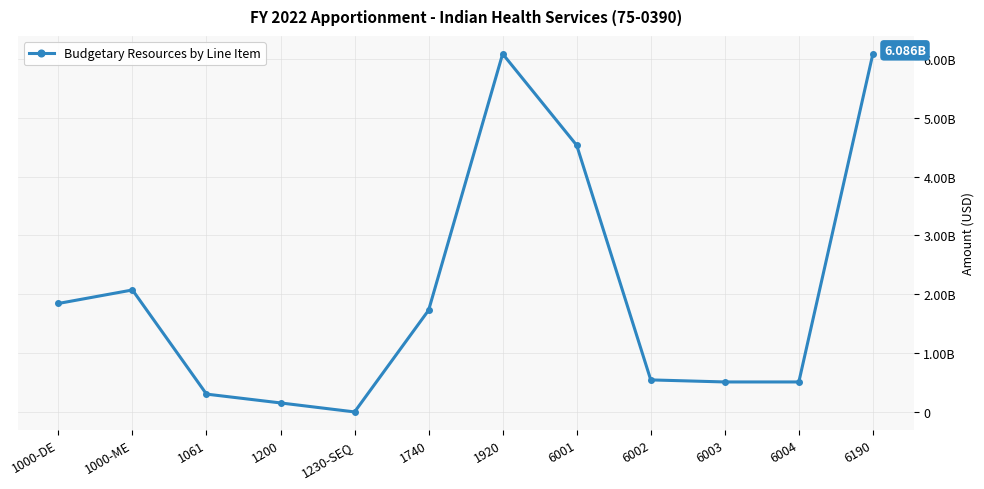

Which category has the lowest value across all series?

1230-SEQ